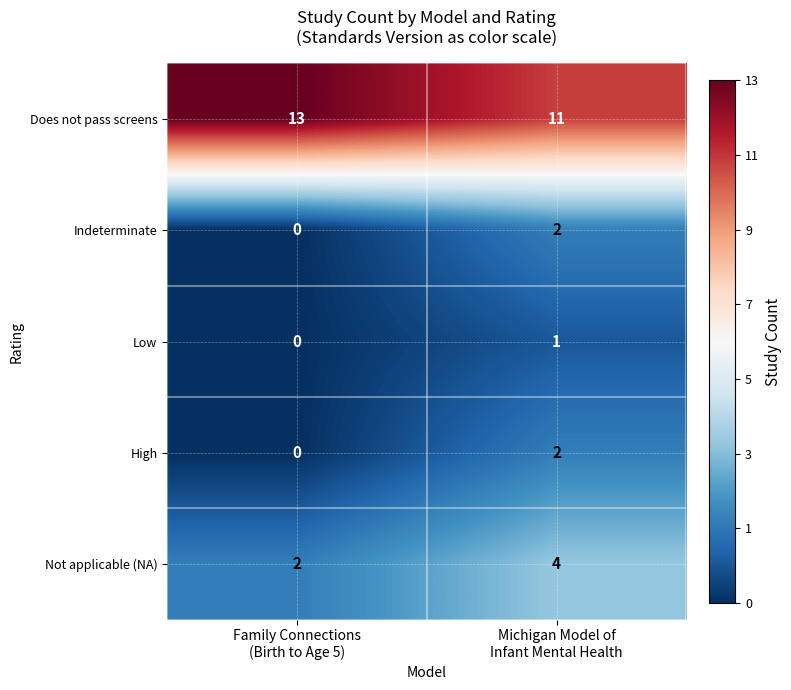

Which series has the largest total across all categories?

Does not pass screens